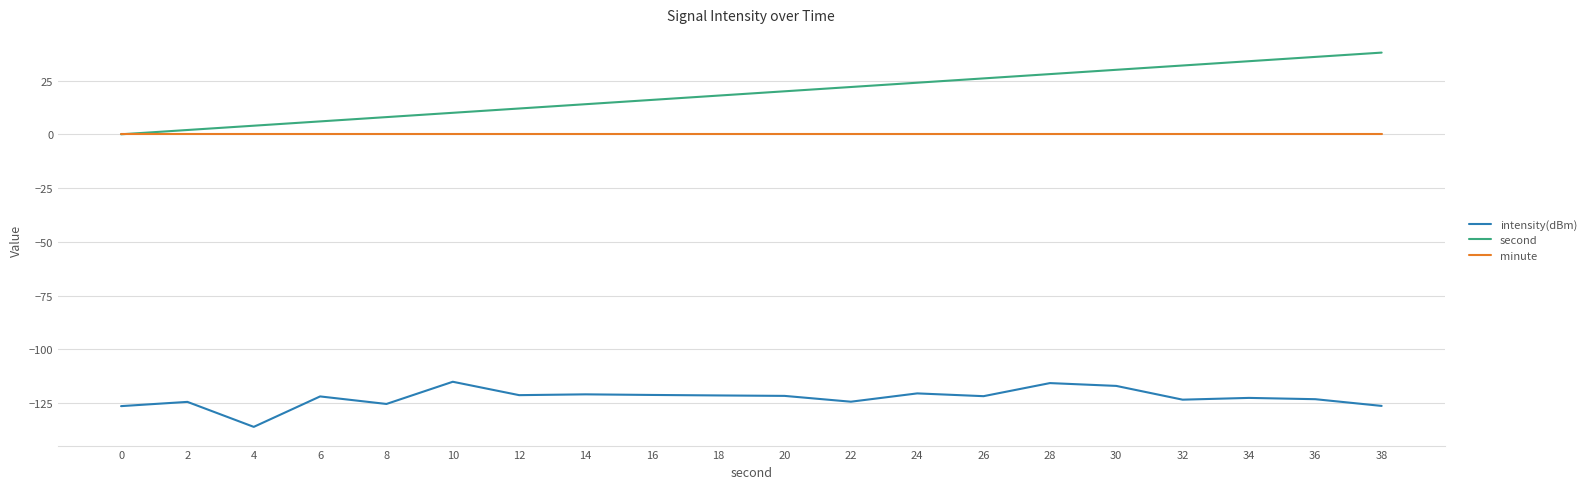

What is the difference between the highest and lowest values at 32?

155.4